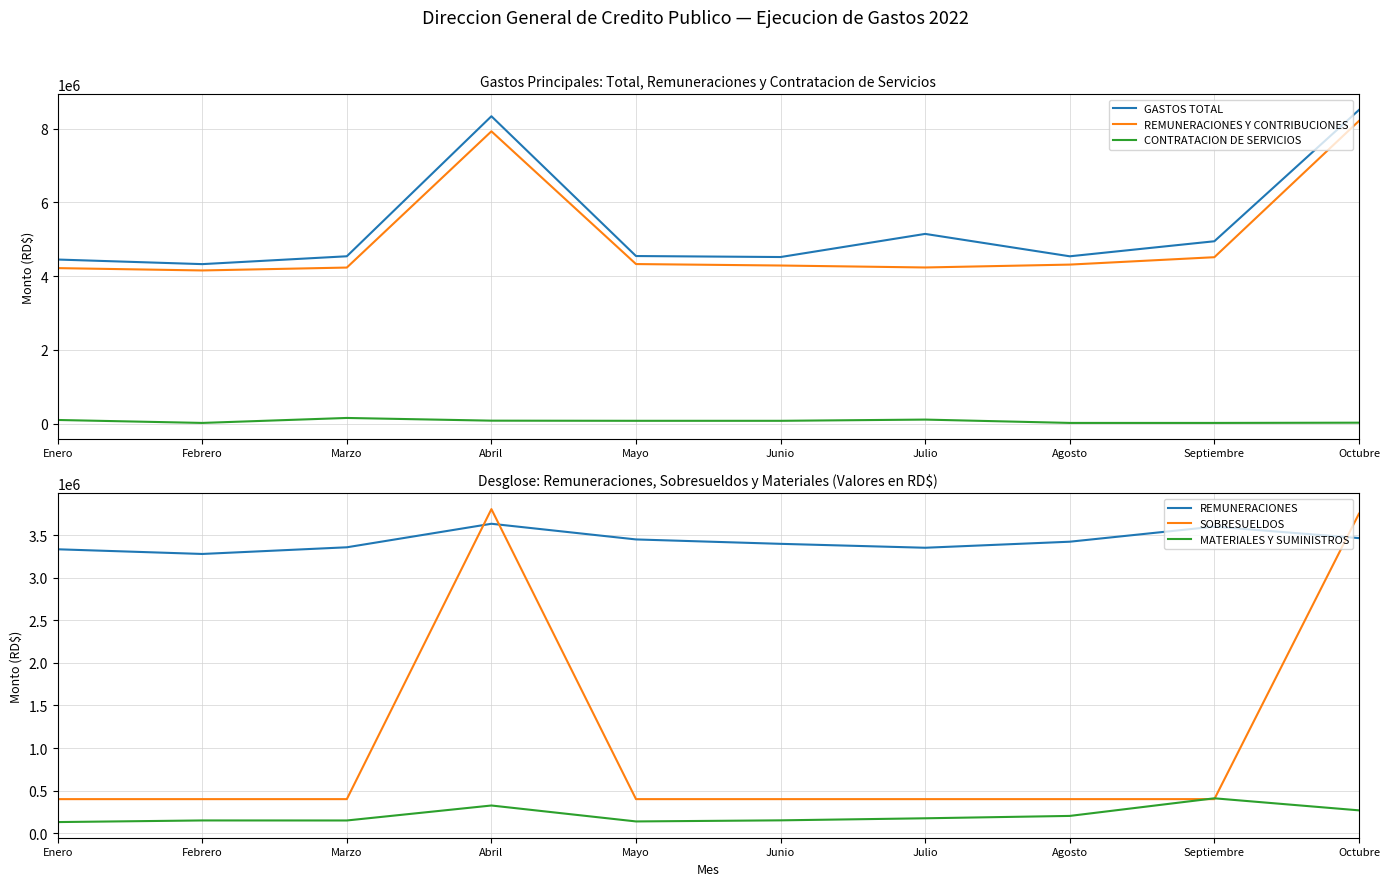

The REMUNERACIONES Y CONTRIBUCIONES series shows 11794316.9 at Octubre. True or false?

False